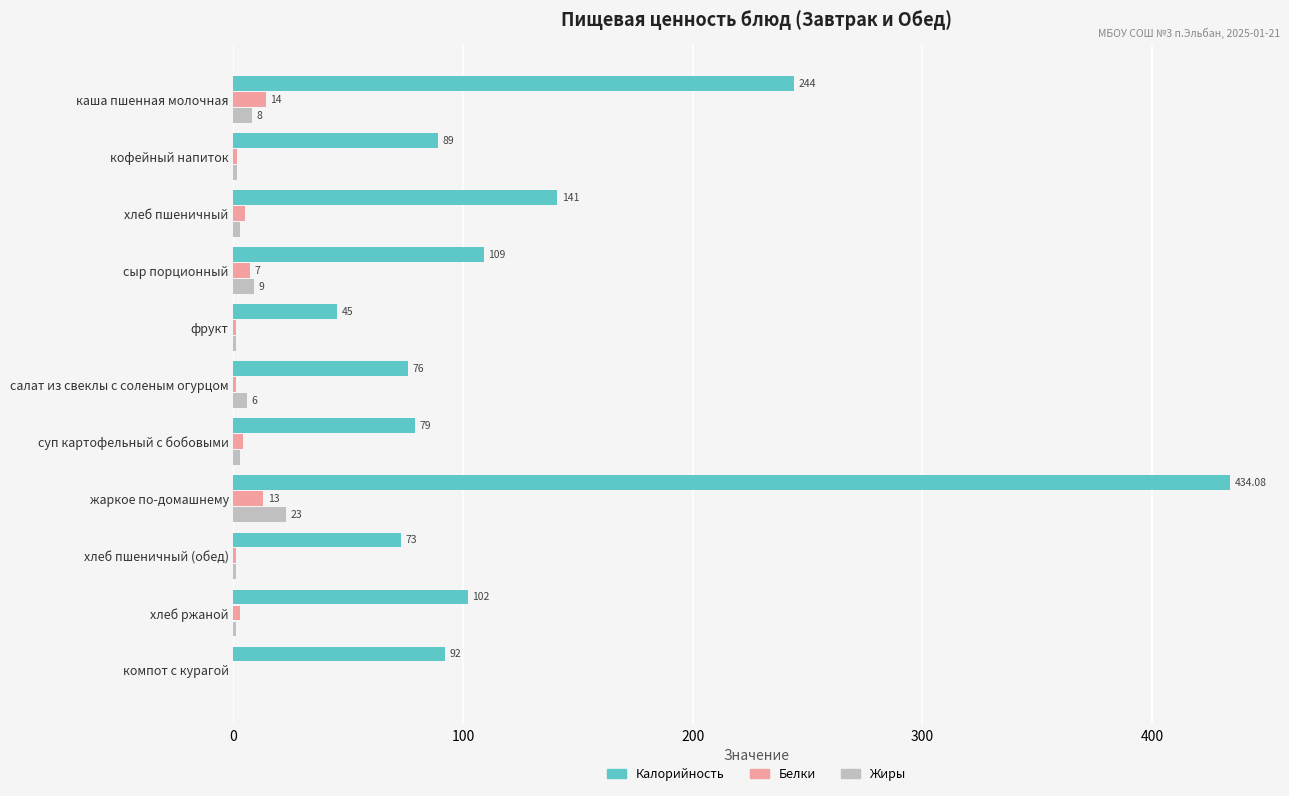

At which label is Калорийность closest to 239?

каша пшенная молочная